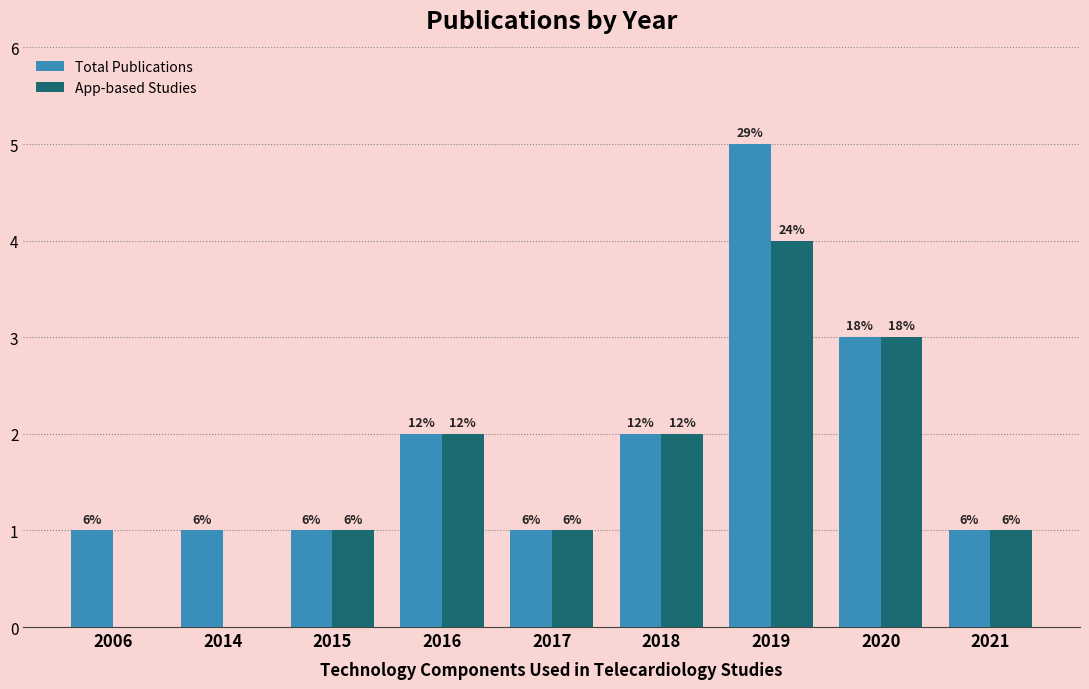

Are the bars grouped side by side (vs. stacked)?

Yes